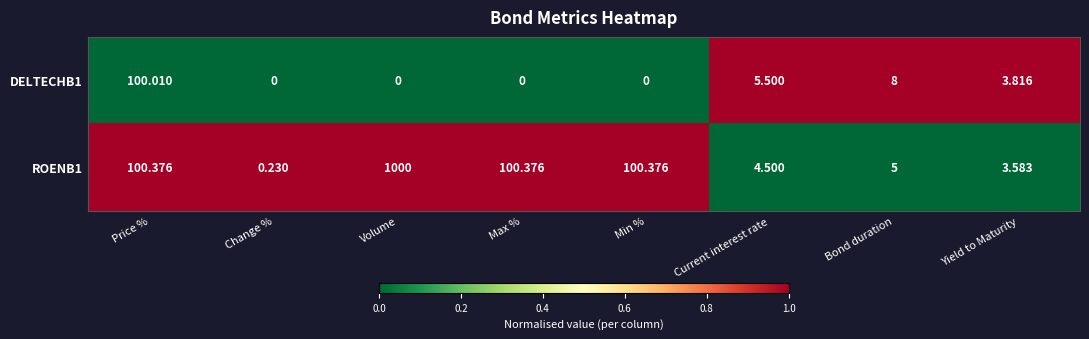

Rank the series by their maximum value, from lowest to highest.

DELTECHB1, ROENB1